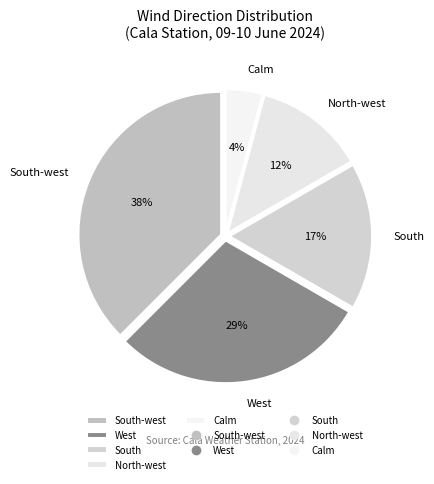

Is it true that South-west is 28% of the pie?

False